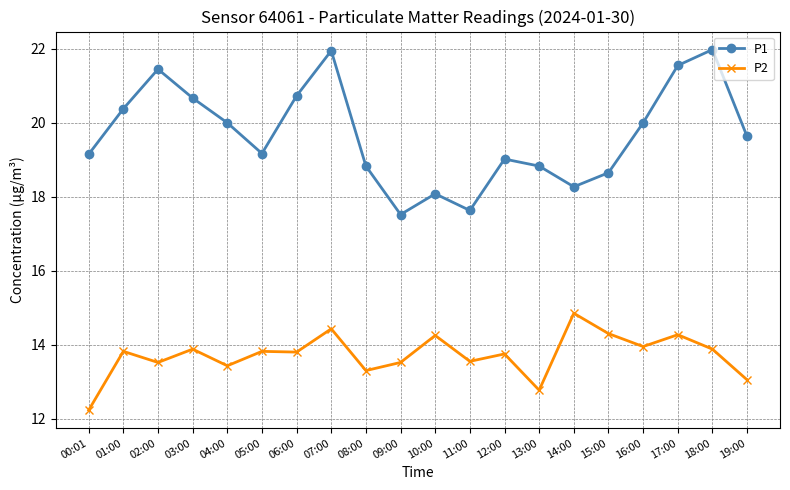

True or false: P1 and P2 cross at least once.

False